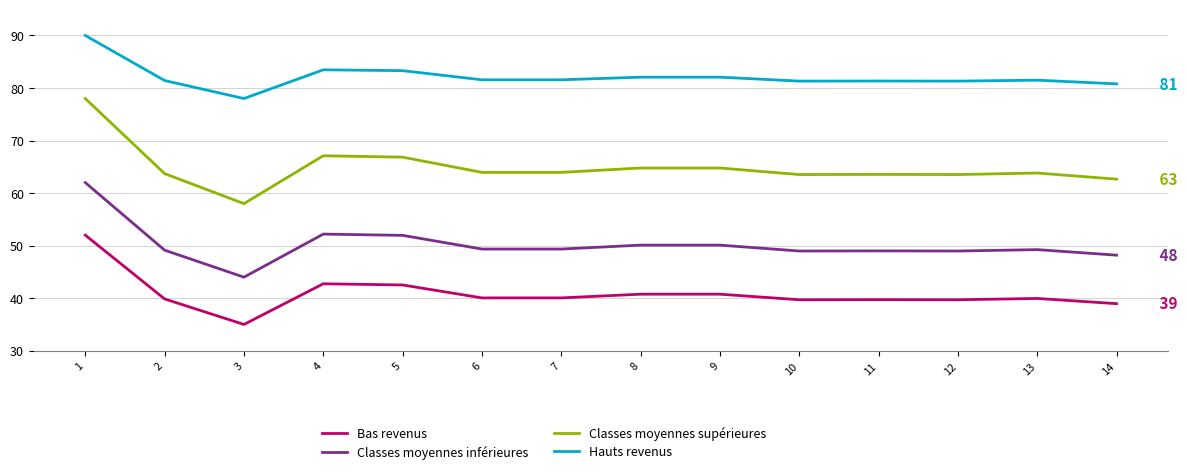

The Classes moyennes supérieures series shows 63.9 at 6. True or false?

True